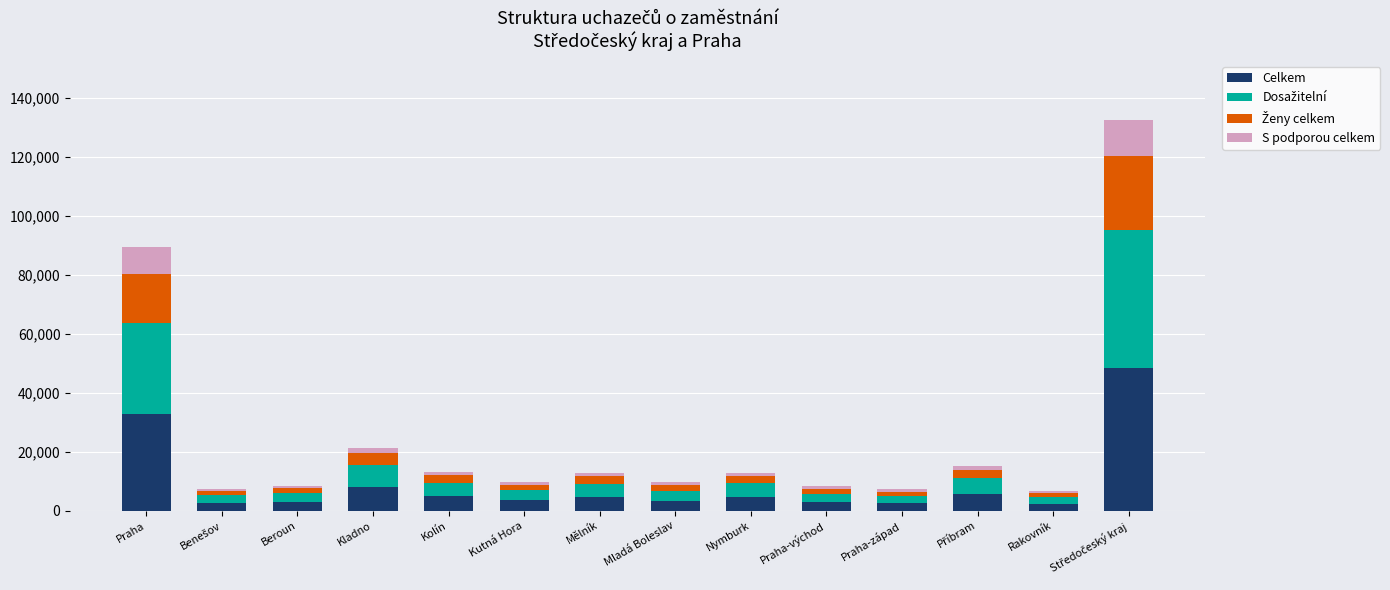

What is the difference between the maximum and minimum values in the Celkem series?

45843